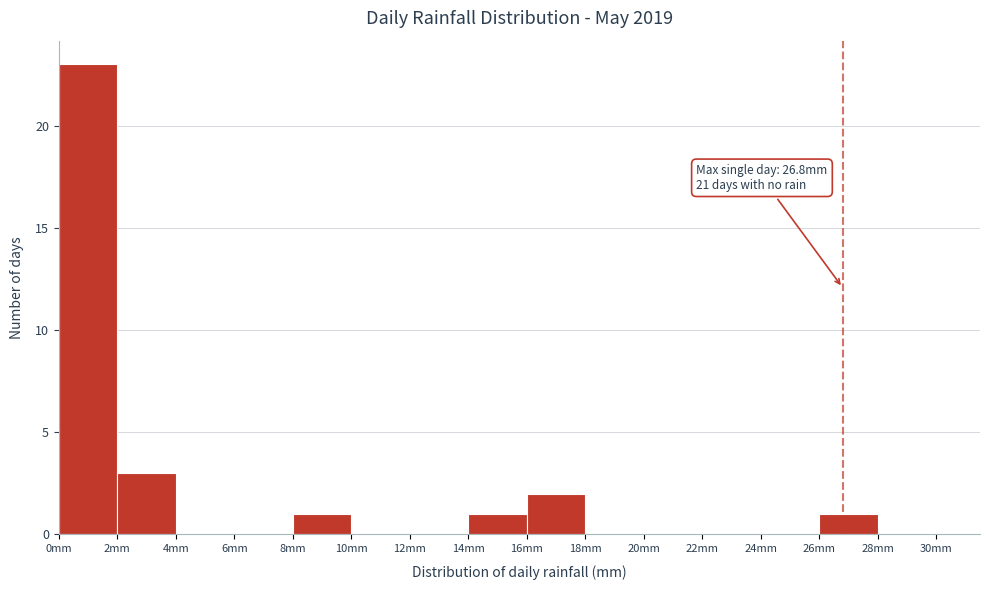

Which range on the x-axis has the tallest bar?

0 to 2